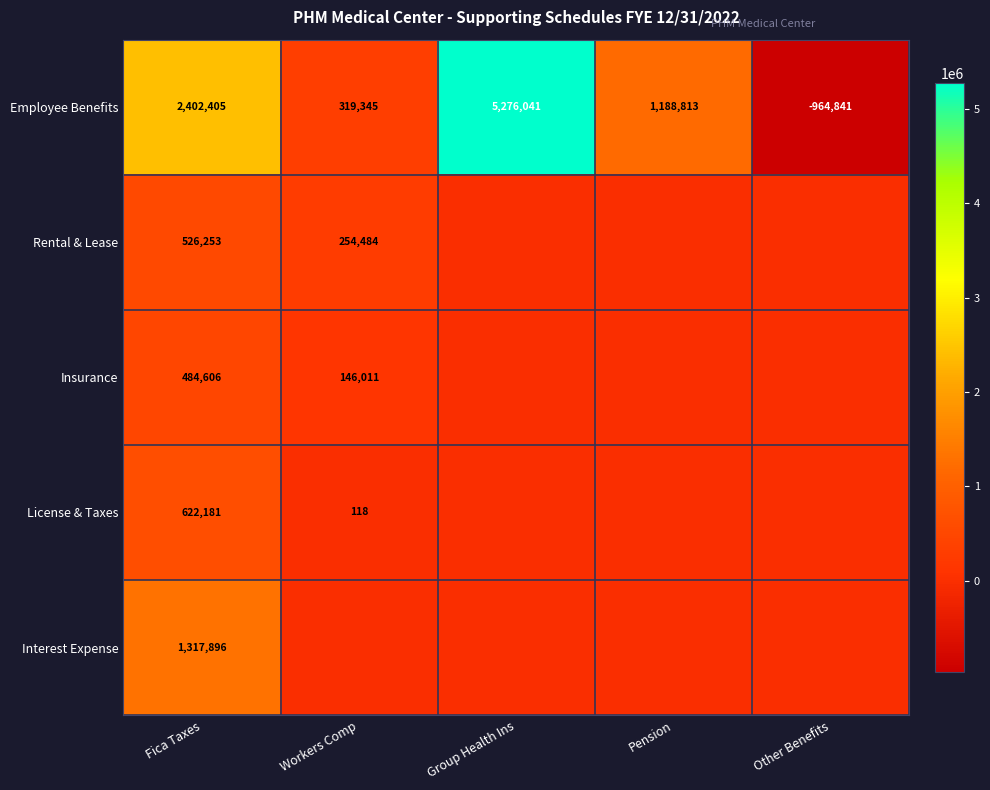

What is the difference between the second highest and second lowest values in the Employee Benefits series?

2083060